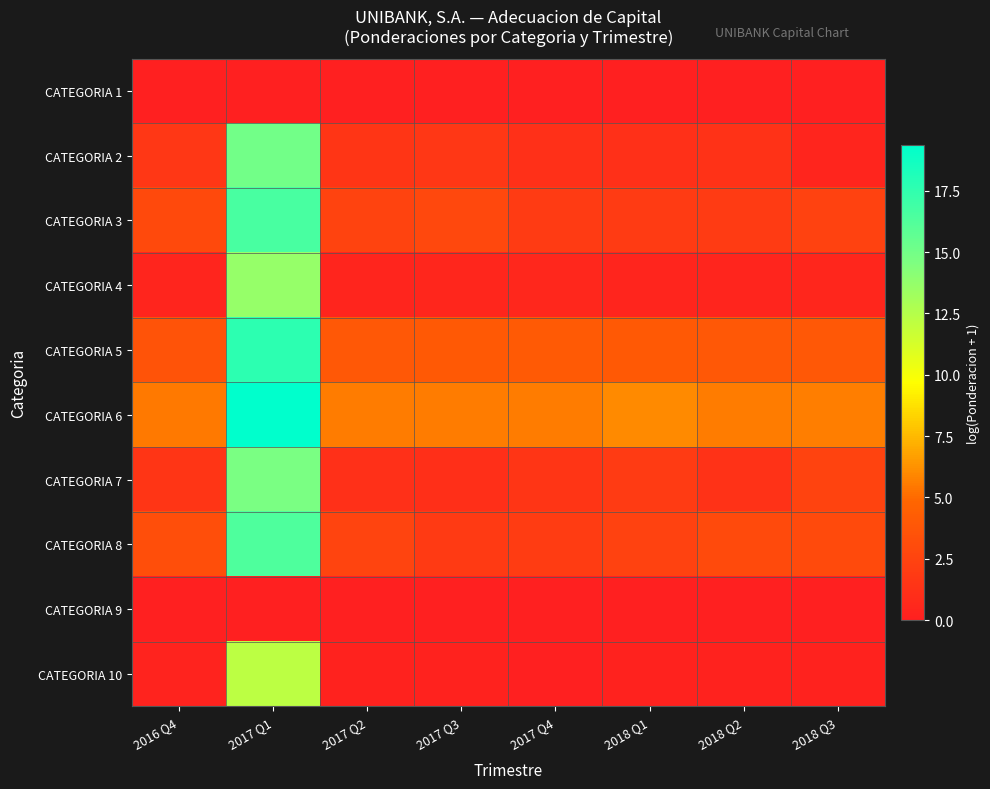

What is the difference between the highest and lowest values at 2017 Q2?

5.6